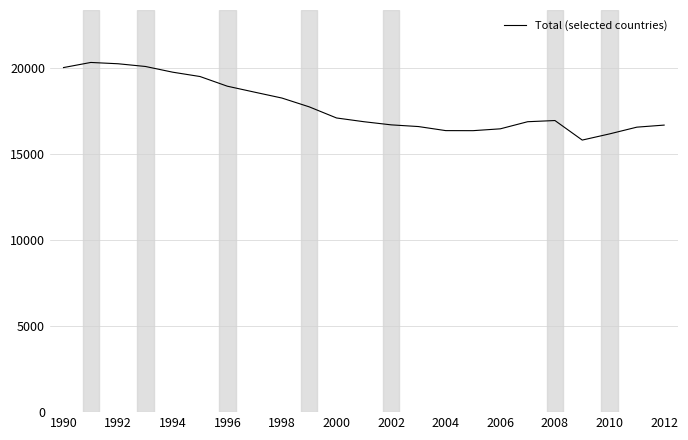

What is the difference between the maximum and minimum values?

4512